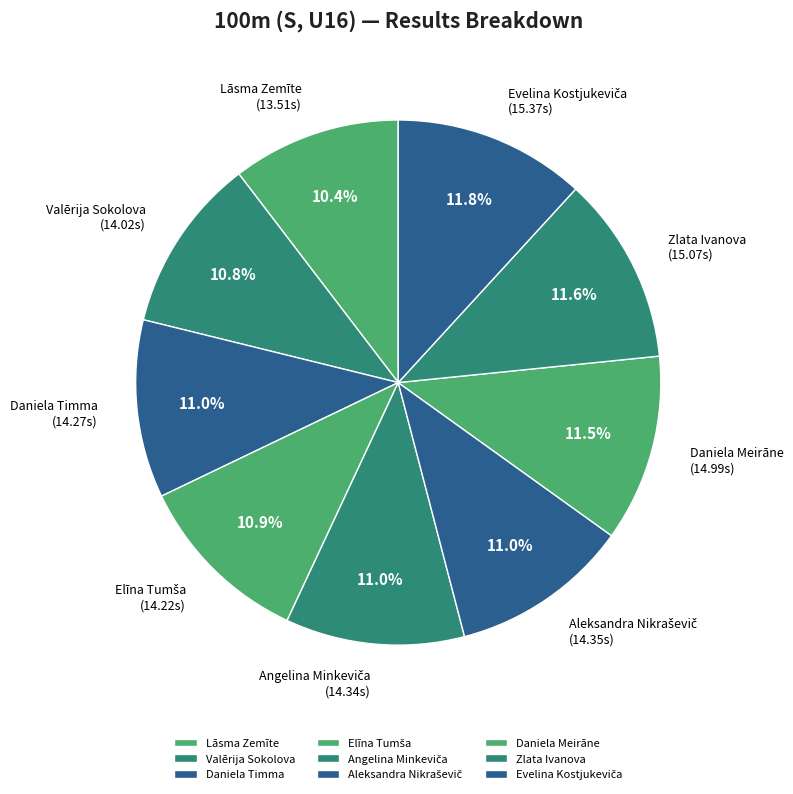

Does Daniela Meirāne account for over 50% of the chart?

No